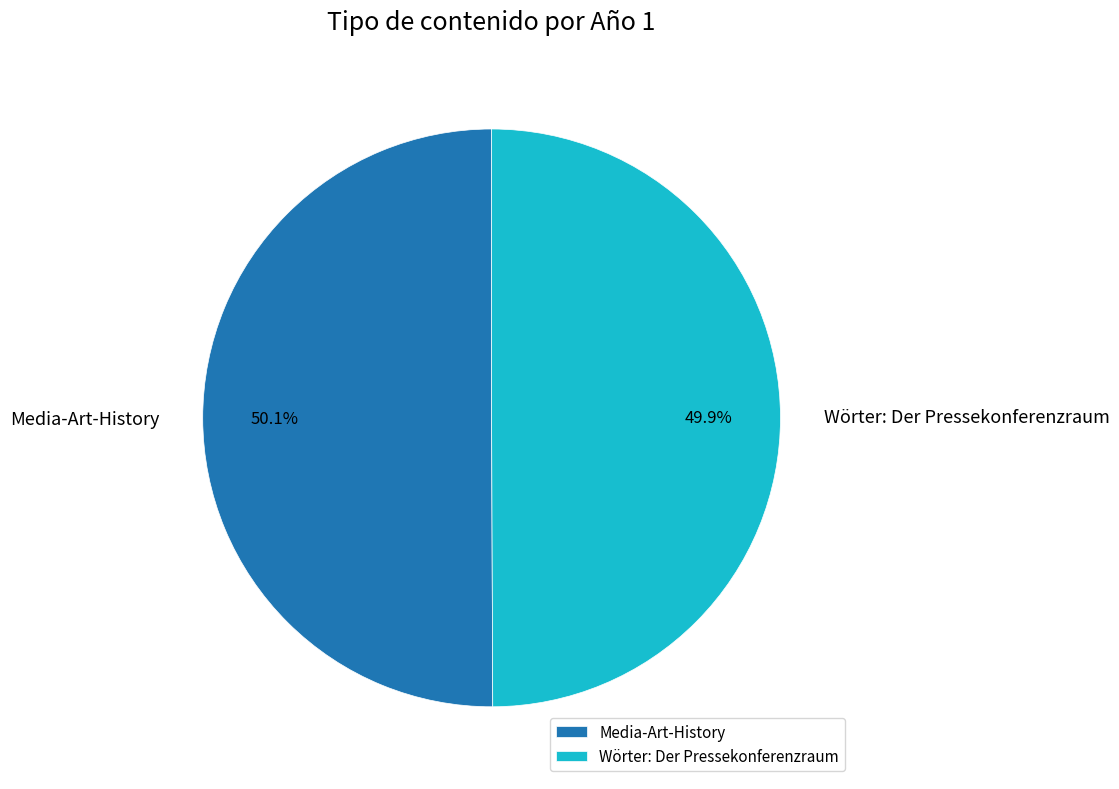

To the nearest percent, what is the average slice percentage?

50%